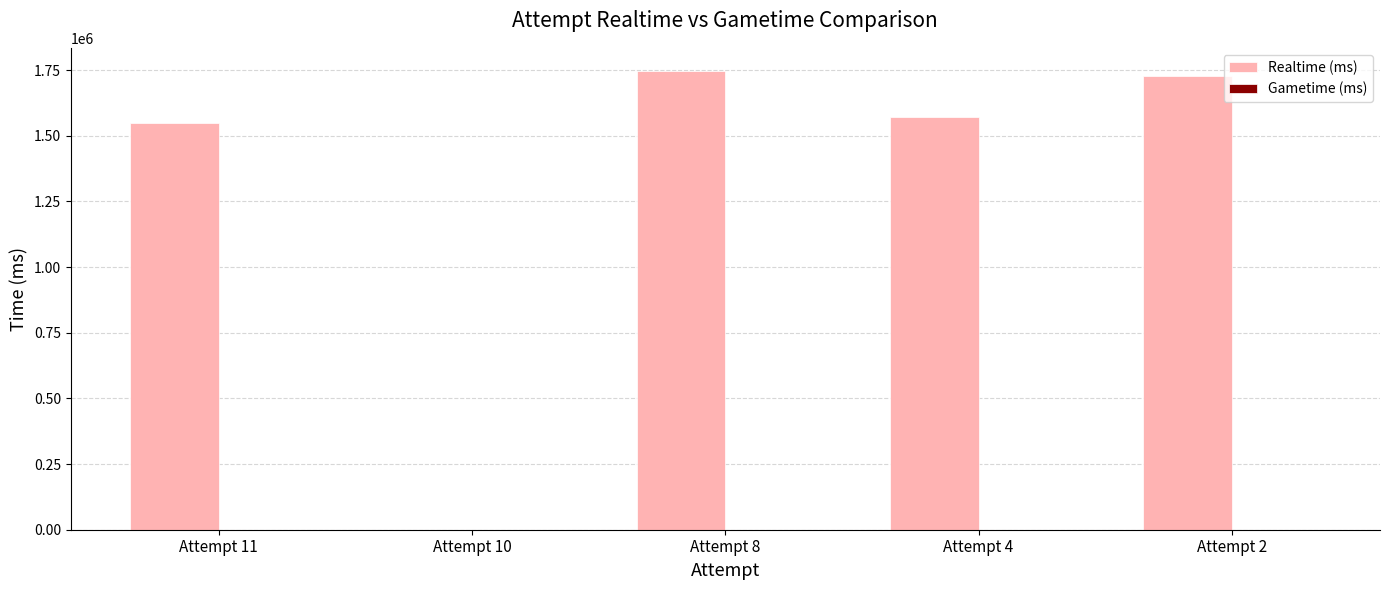

What is the maximum value shown in the chart?

1747782